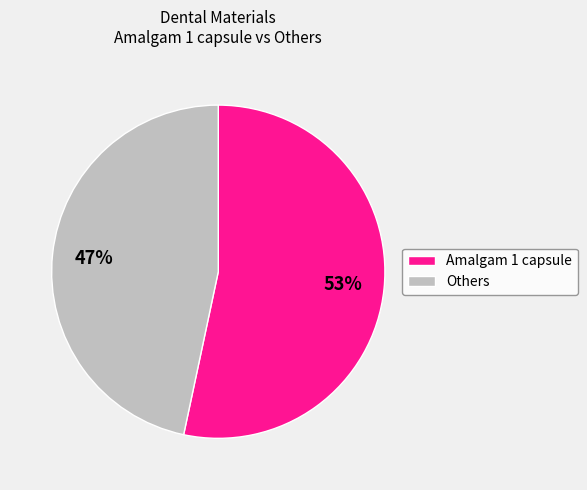

To the nearest percent, what is the average slice percentage?

50%